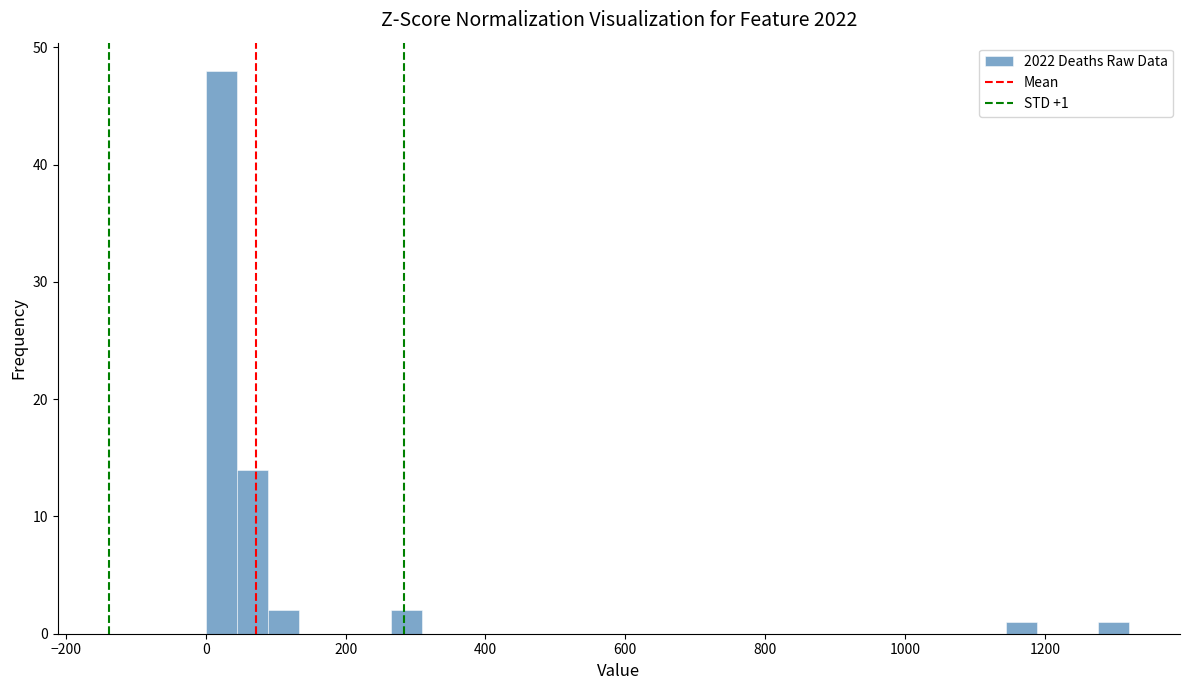

Around what value on the x-axis is the tallest bar? Give the approximate position of its centre, as read against the axis.

20